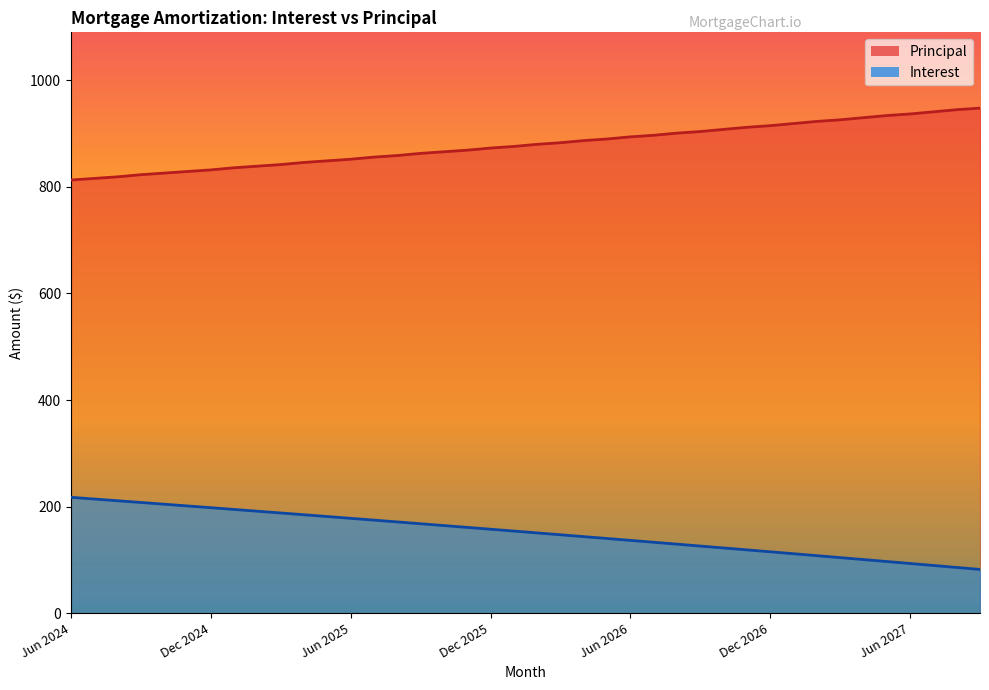

Where does the Principal series first go above 880?

Mar 2026